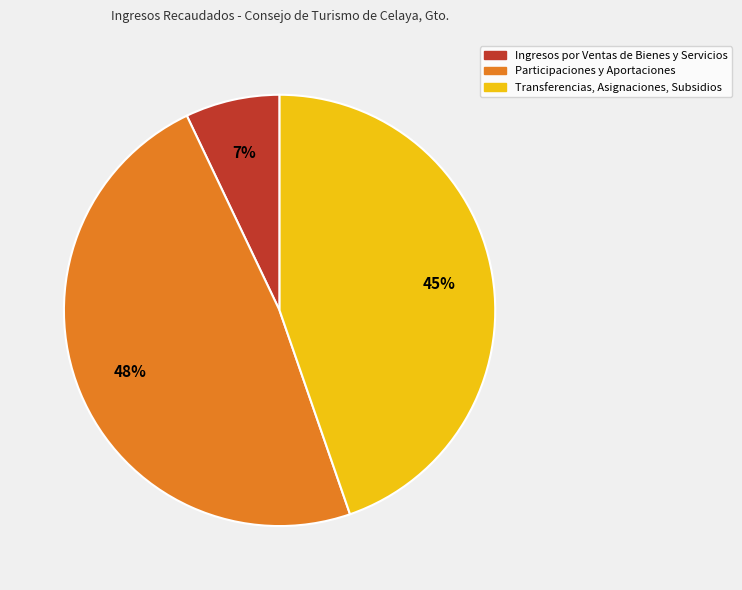

Is there any slice that represents more than half of the pie?

No